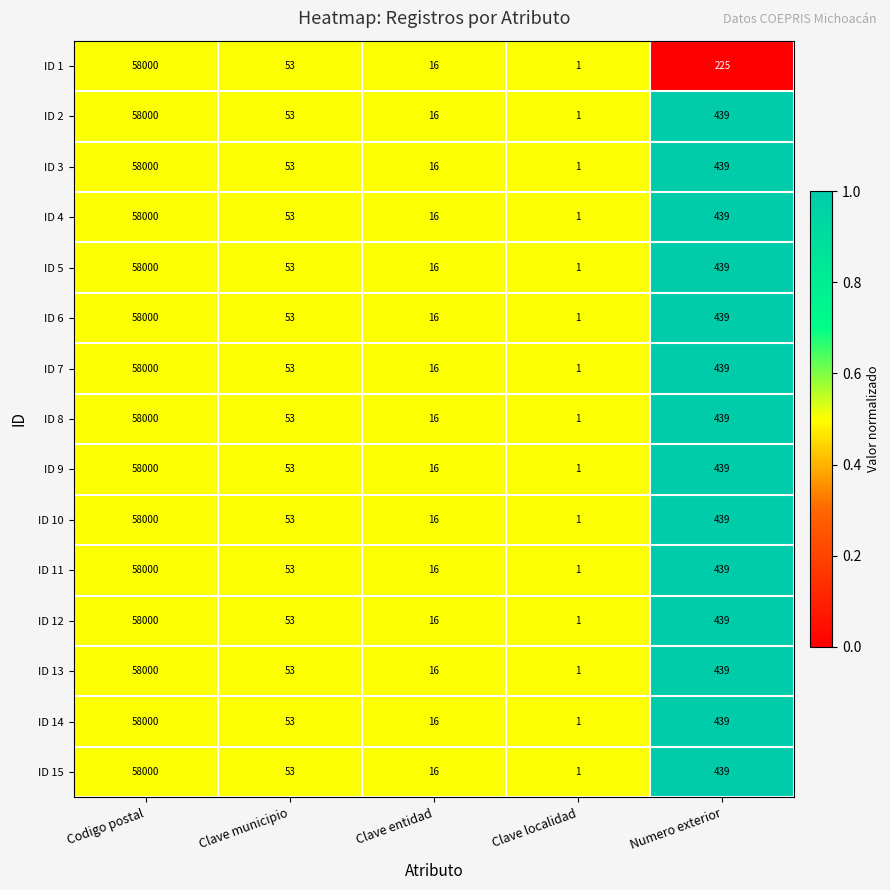

What is the sum of the ID 9 values at Clave entidad and Clave localidad?

17